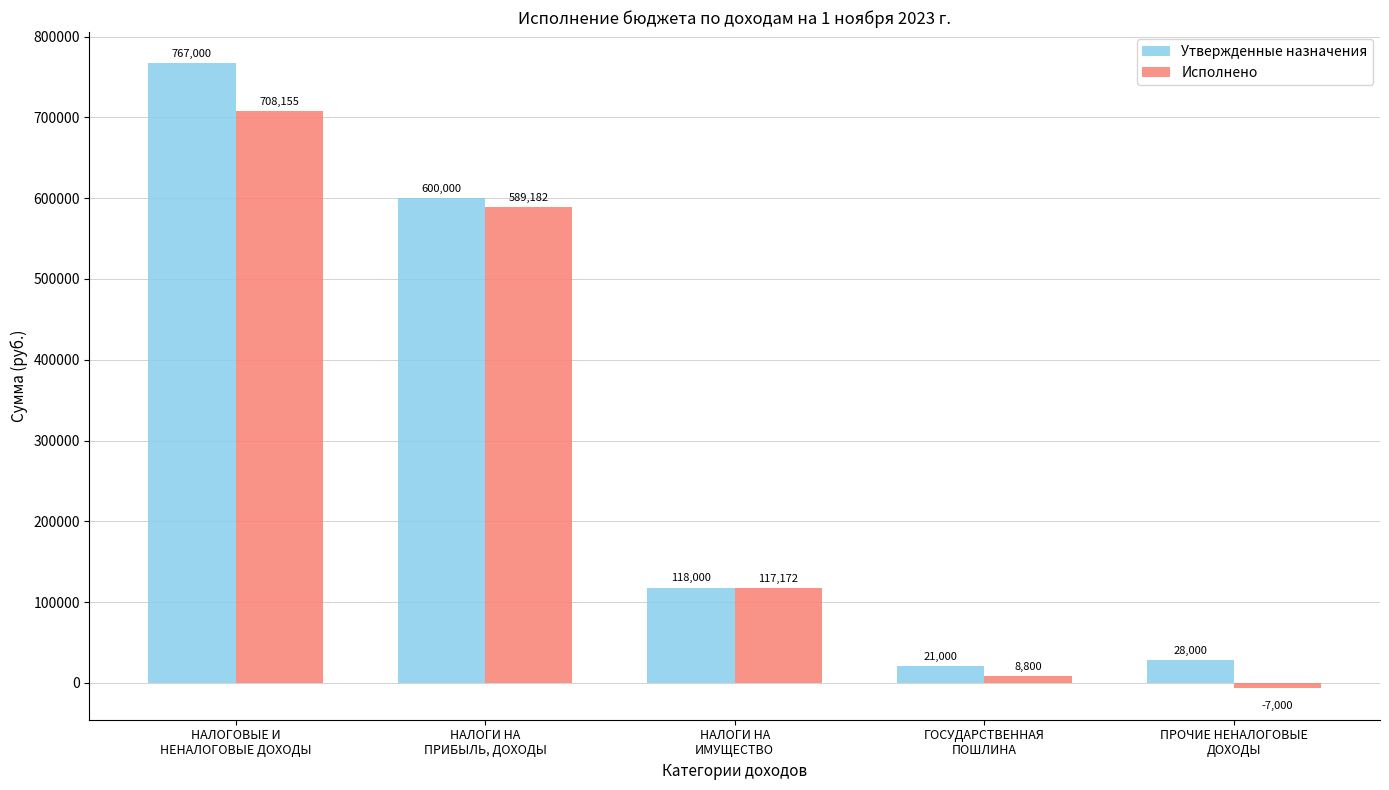

Between НАЛОГОВЫЕ И
НЕНАЛОГОВЫЕ ДОХОДЫ and ПРОЧИЕ НЕНАЛОГОВЫЕ
ДОХОДЫ, which series saw the biggest shift?

Утвержденные назначения